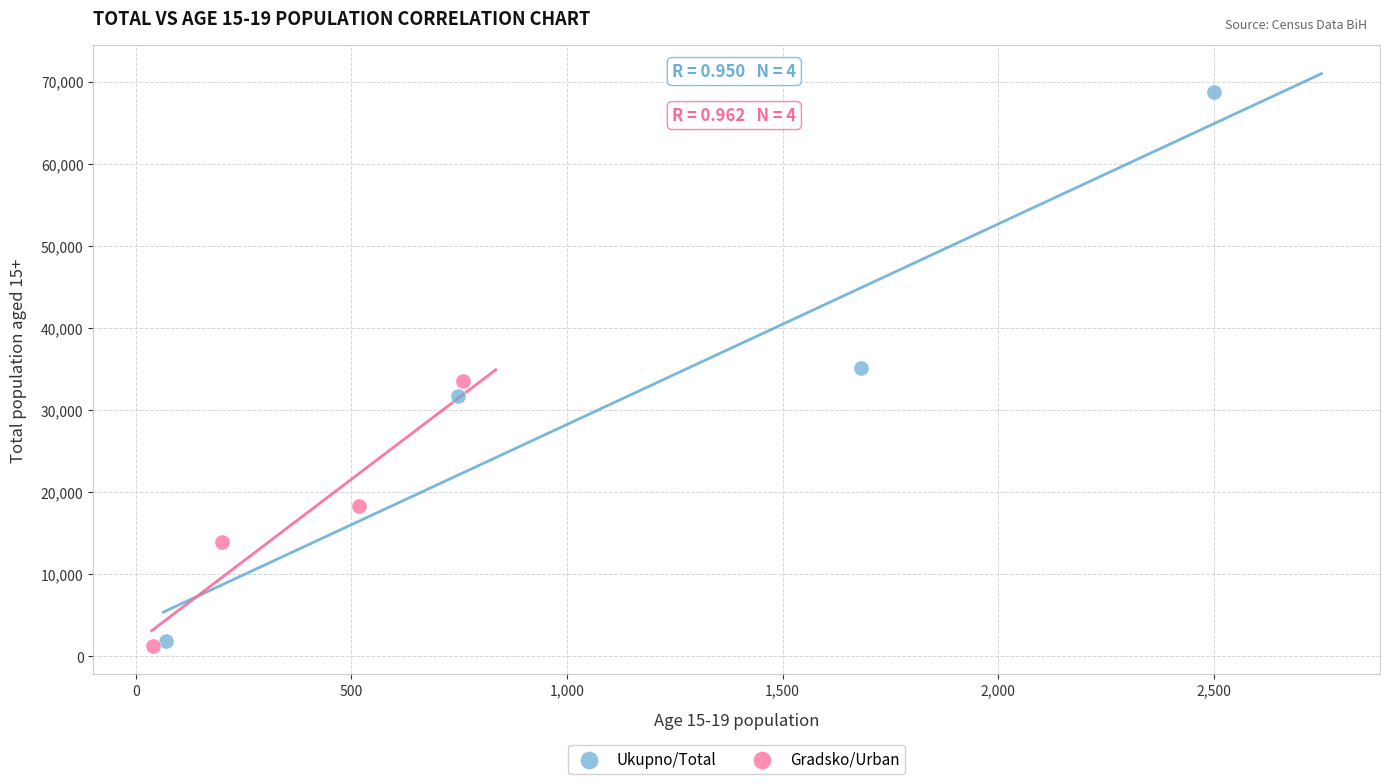

Which series has the widest spread of Y values?

Ukupno/Total